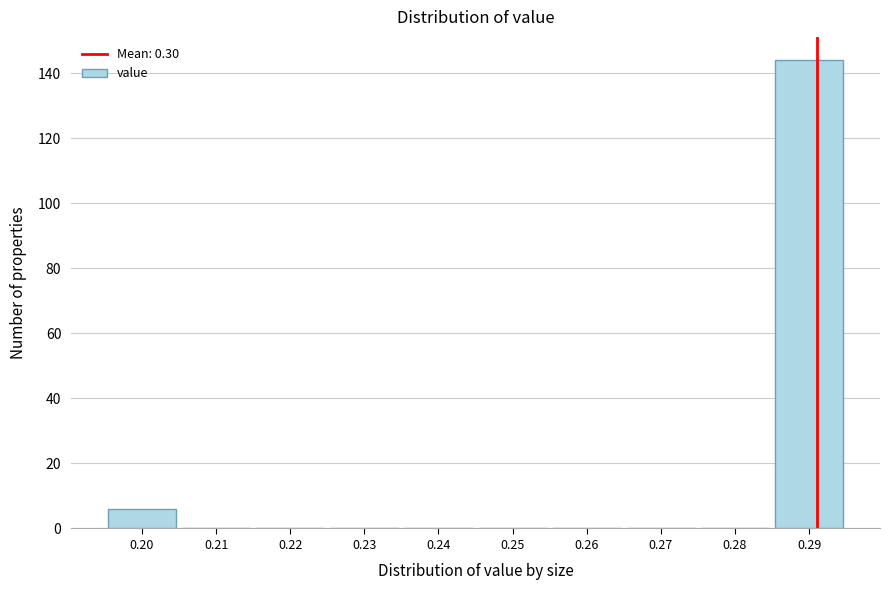

Reading left to right, transcribe all the data shown in this chart.

0.20=6	0.21=0	0.22=0	0.23=0	0.24=0	0.25=0	0.26=0	0.27=0	0.28=0	0.29=144